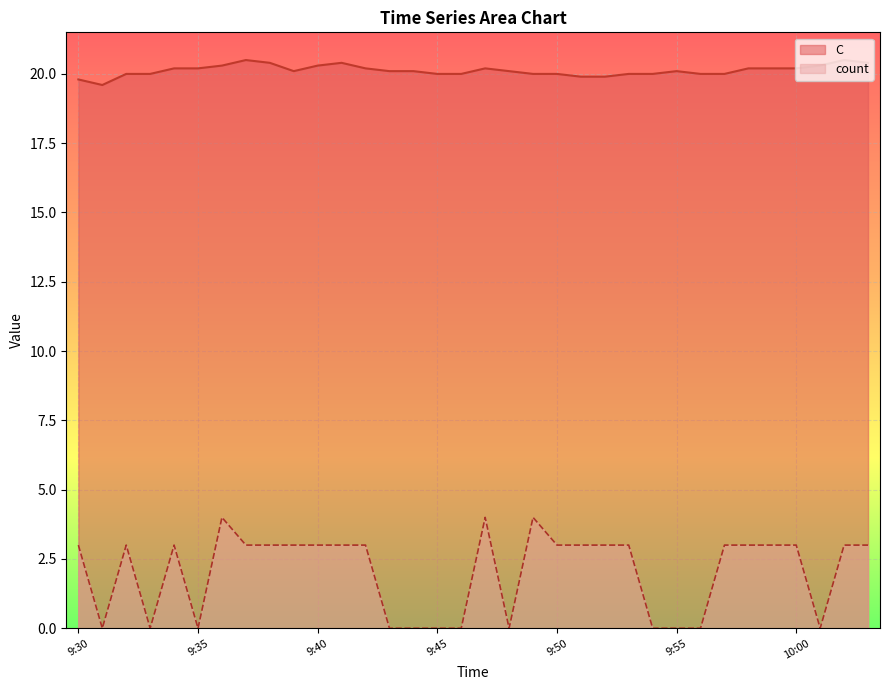

Which category has the lowest value across all series?

9:31